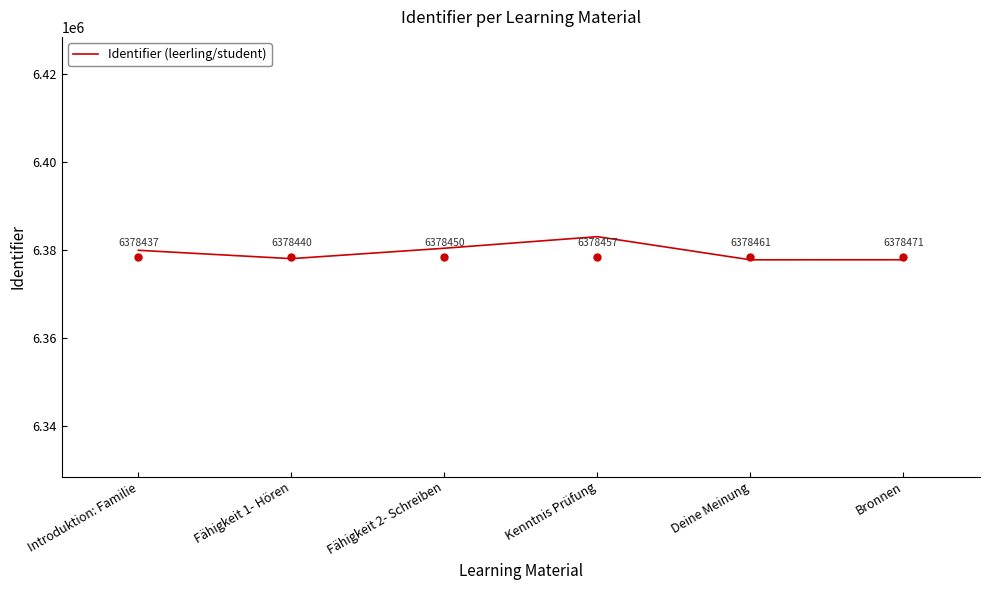

Reading left to right, transcribe all the data shown in this chart.

Introduktion: Familie=6379927.1	Fähigkeit 1- Hören=6378025.2	Fähigkeit 2- Schreiben=6380393.1	Kenntnis Prüfung=6383026.1	Deine Meinung=6377758.5	Bronnen=6377768.6